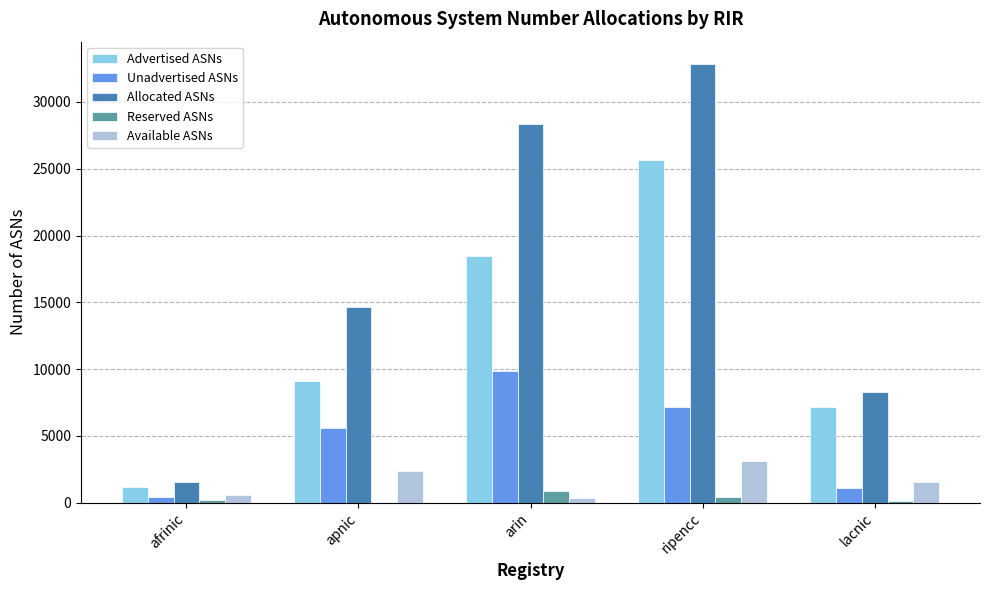

The Reserved ASNs series shows 0 at apnic. True or false?

True